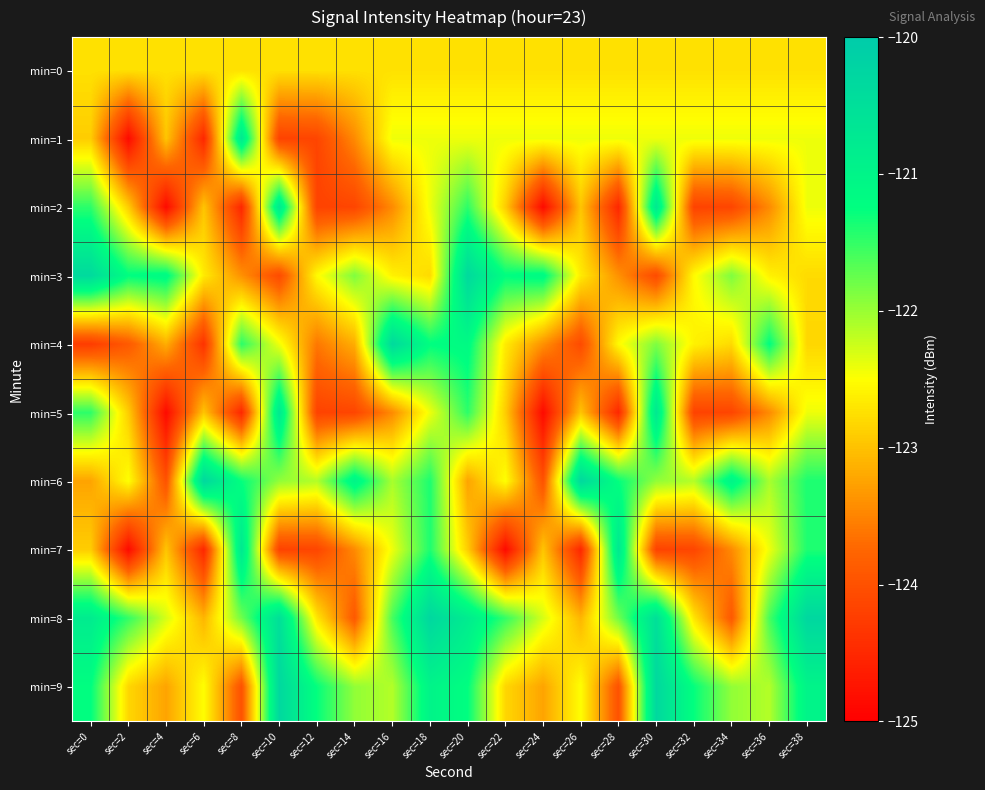

What is the total value across all series at sec=6?

-1230.7